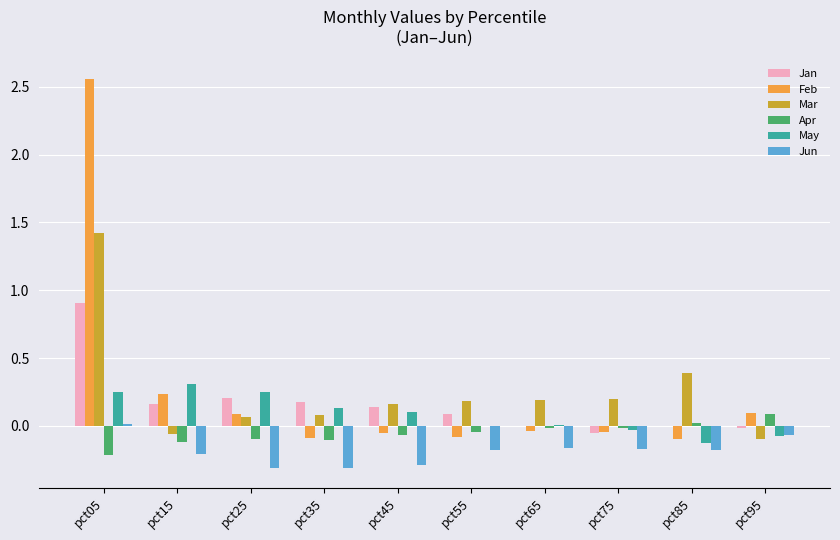

The Jan series shows -0.1 at pct75. True or false?

True